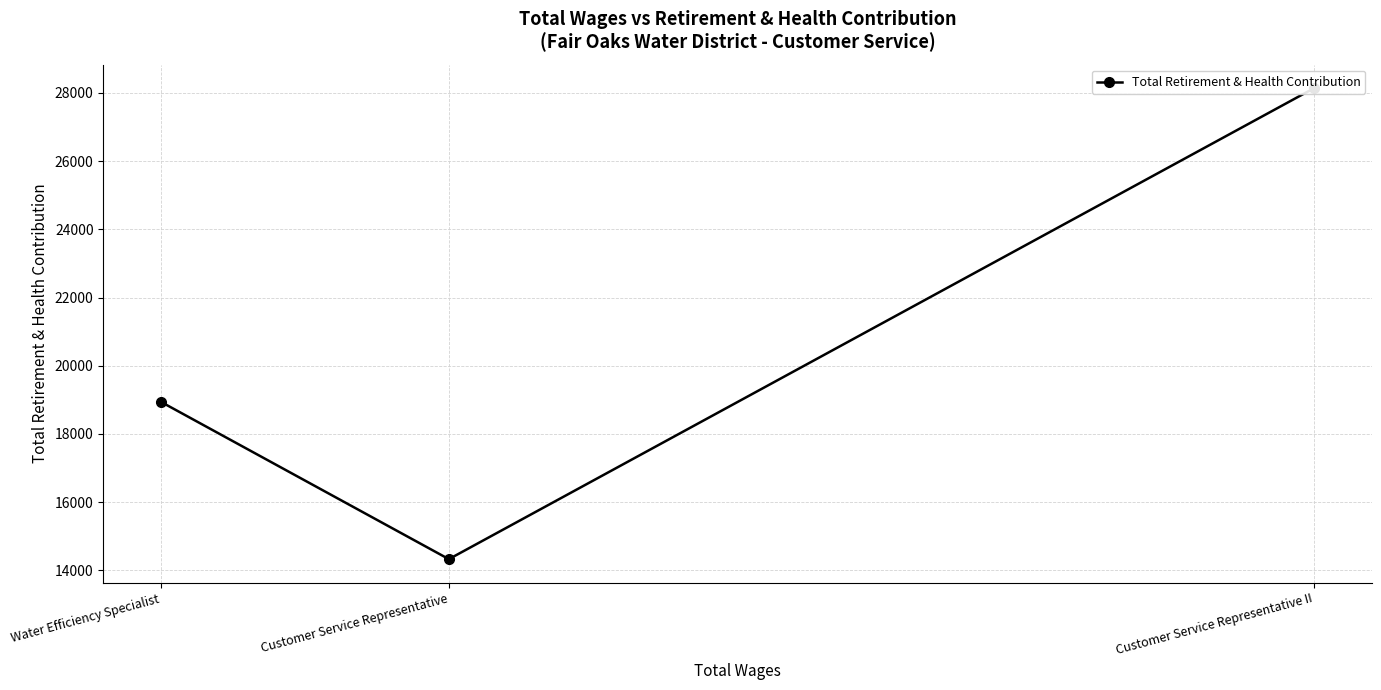

Is this an area chart (filled region under the line)?

No